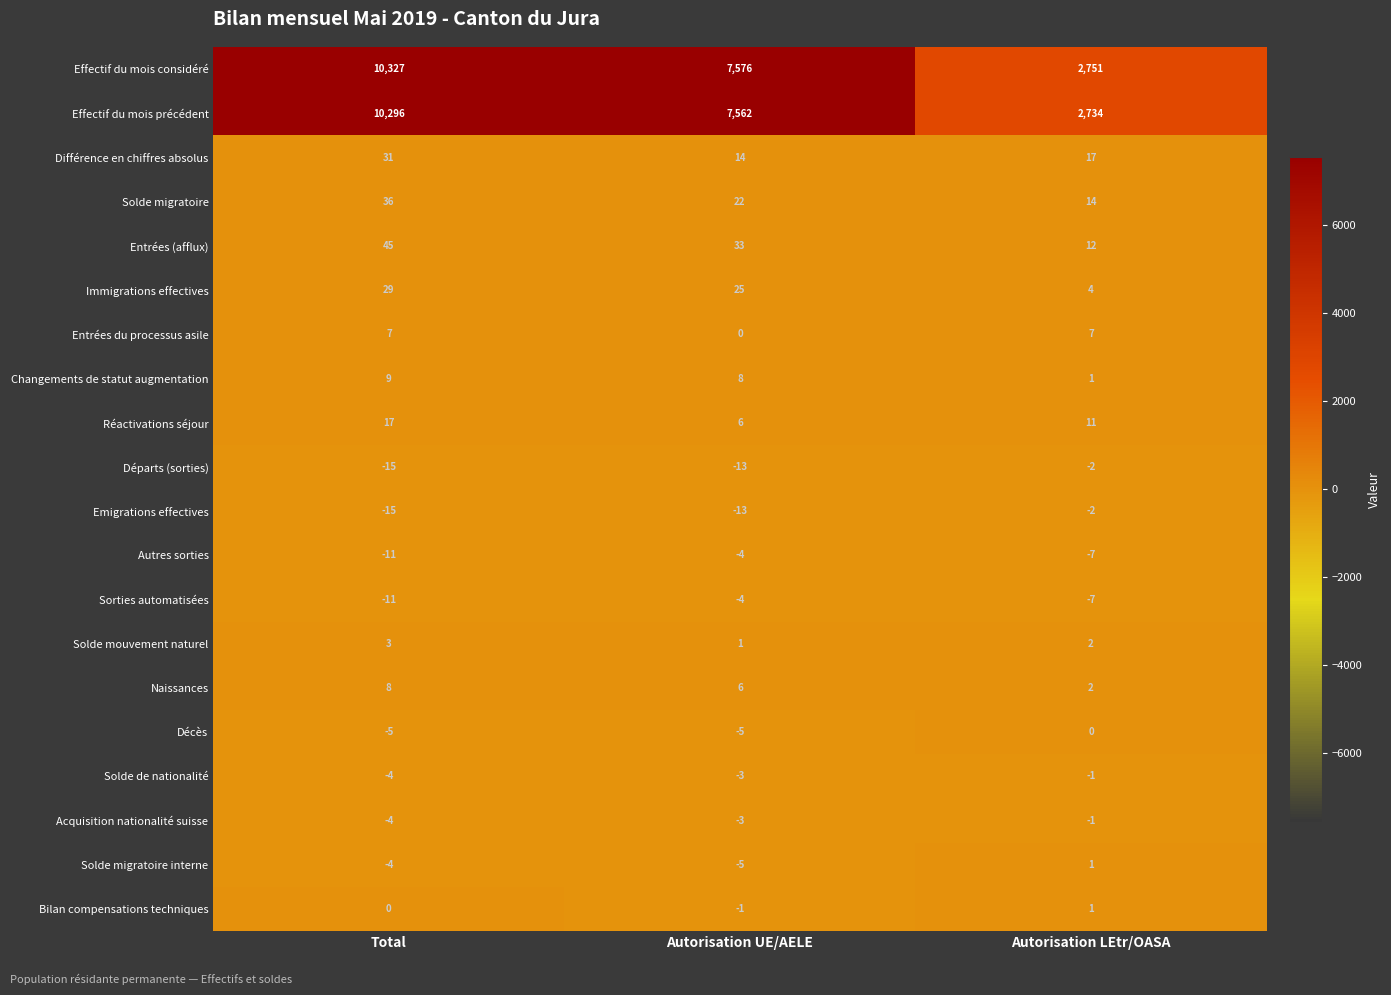

How many distinct data groups are displayed?

20